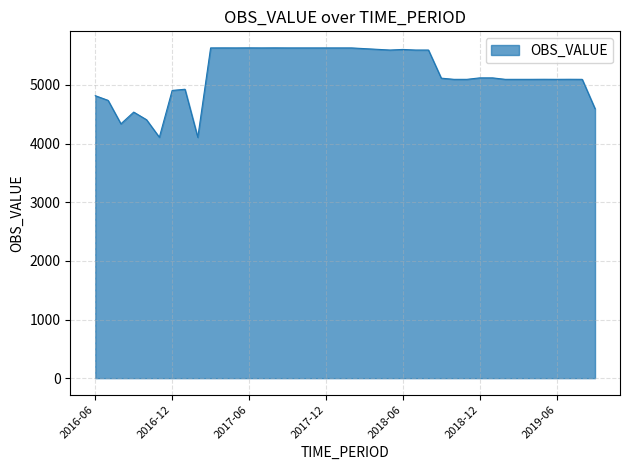

What is the difference between the maximum and minimum values?

1526.0